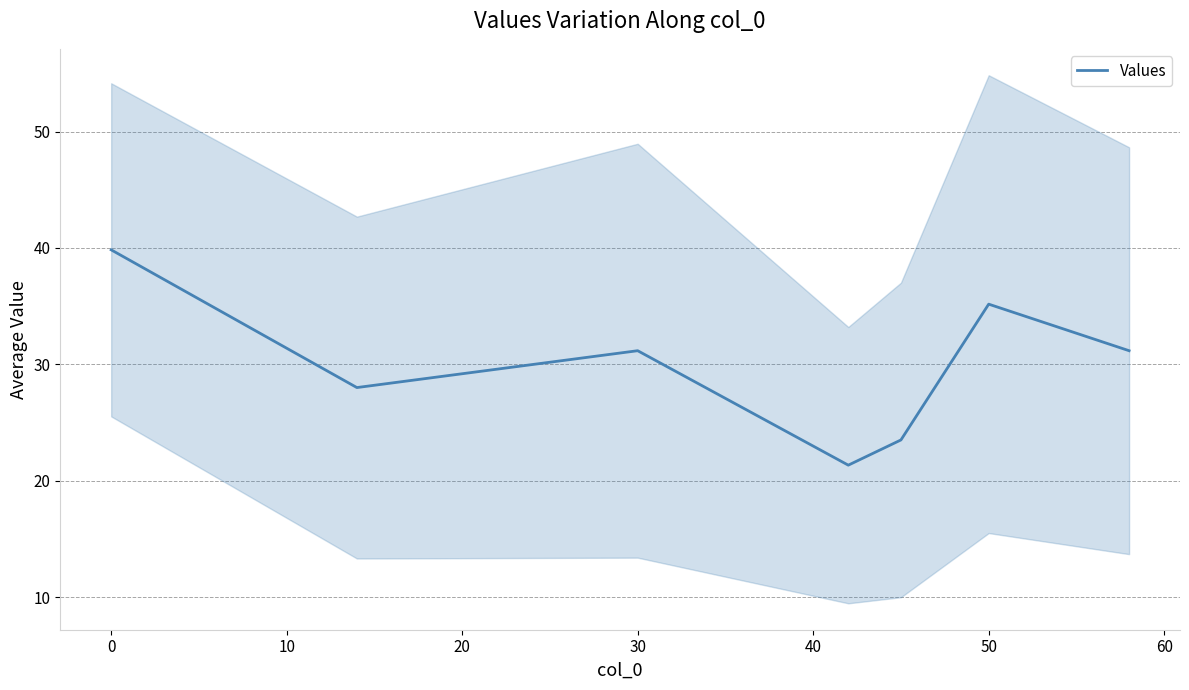

Is this an area chart (filled region under the line)?

No